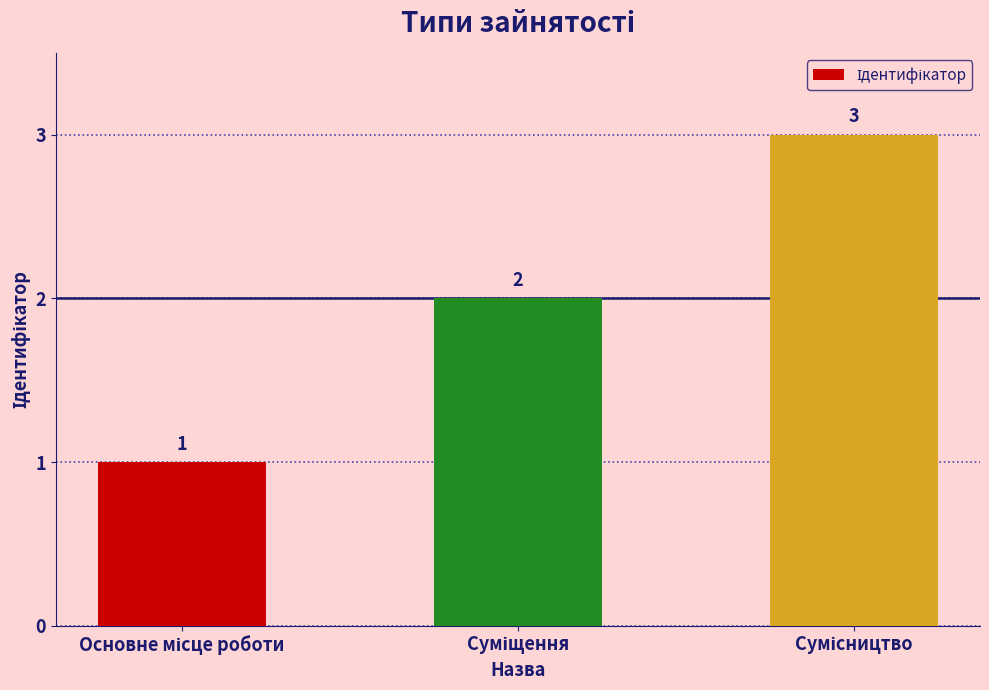

What is the sum of all values?

6